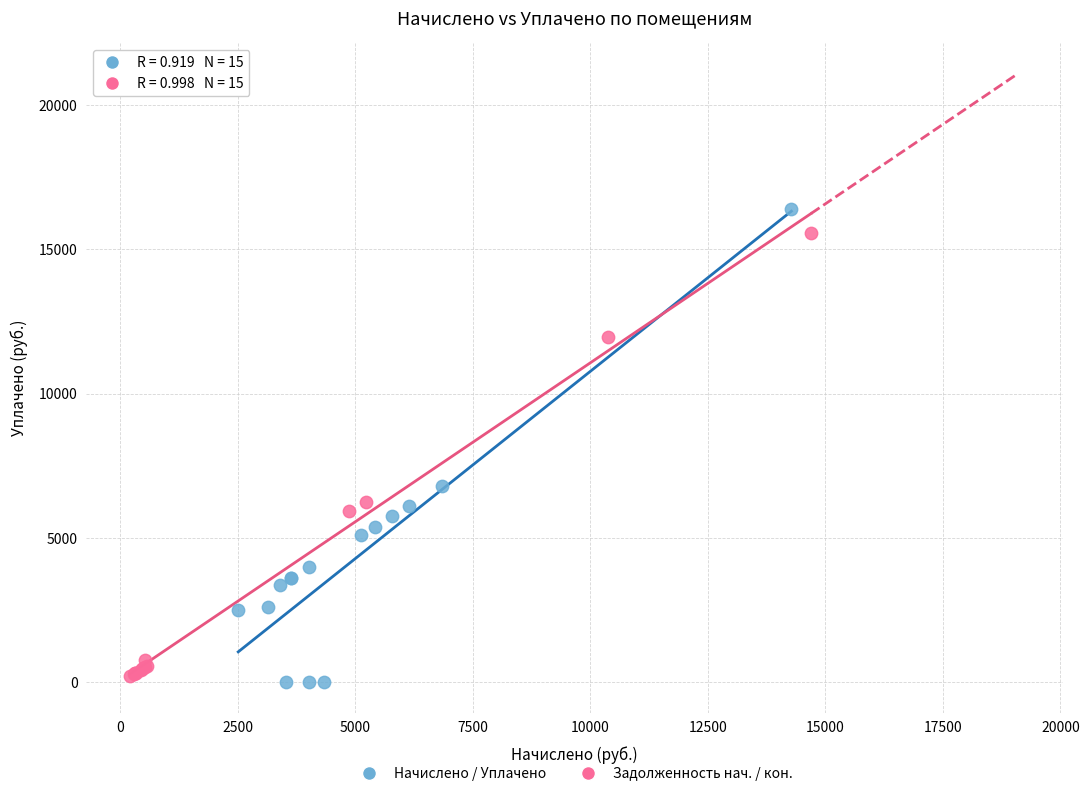

Which series has the widest spread of Y values?

Начислено / Уплачено